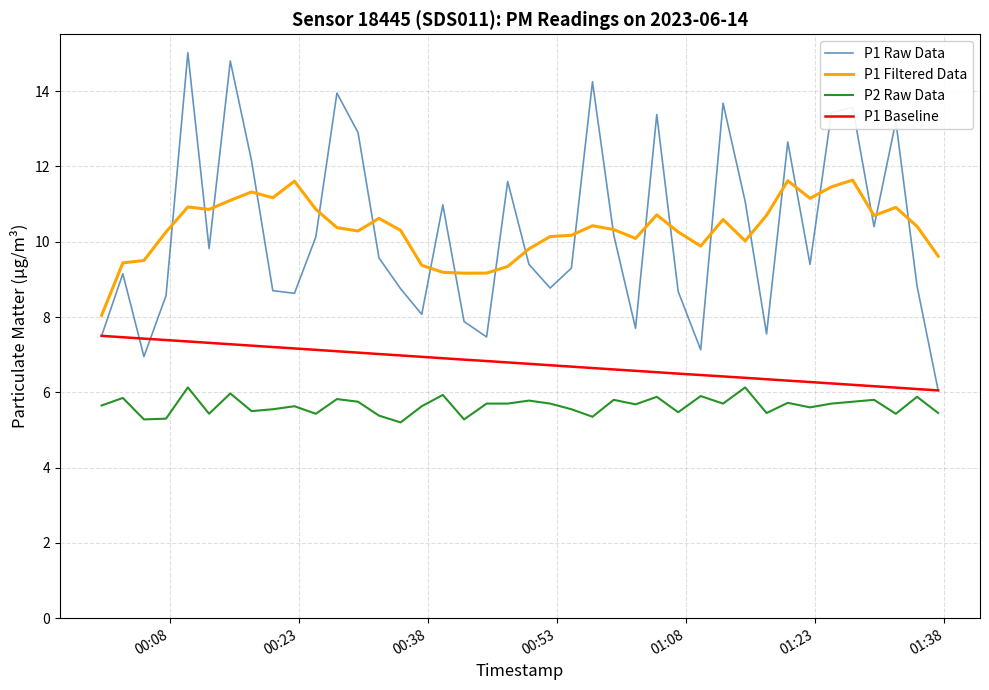

What is the maximum value for P1 Baseline?

7.5